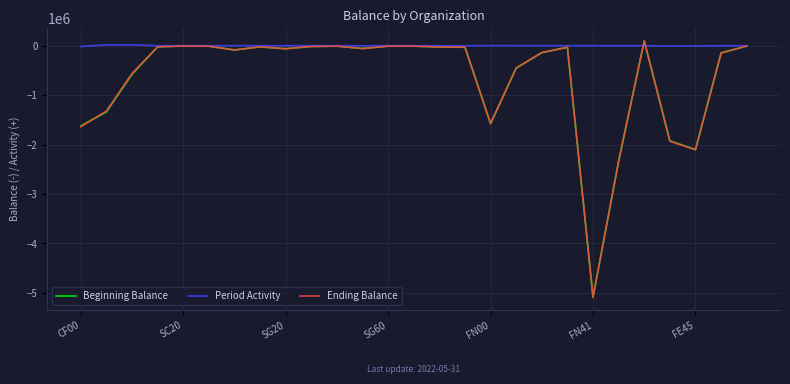

What is the difference between the maximum and minimum values in the Period Activity series?

34931.0